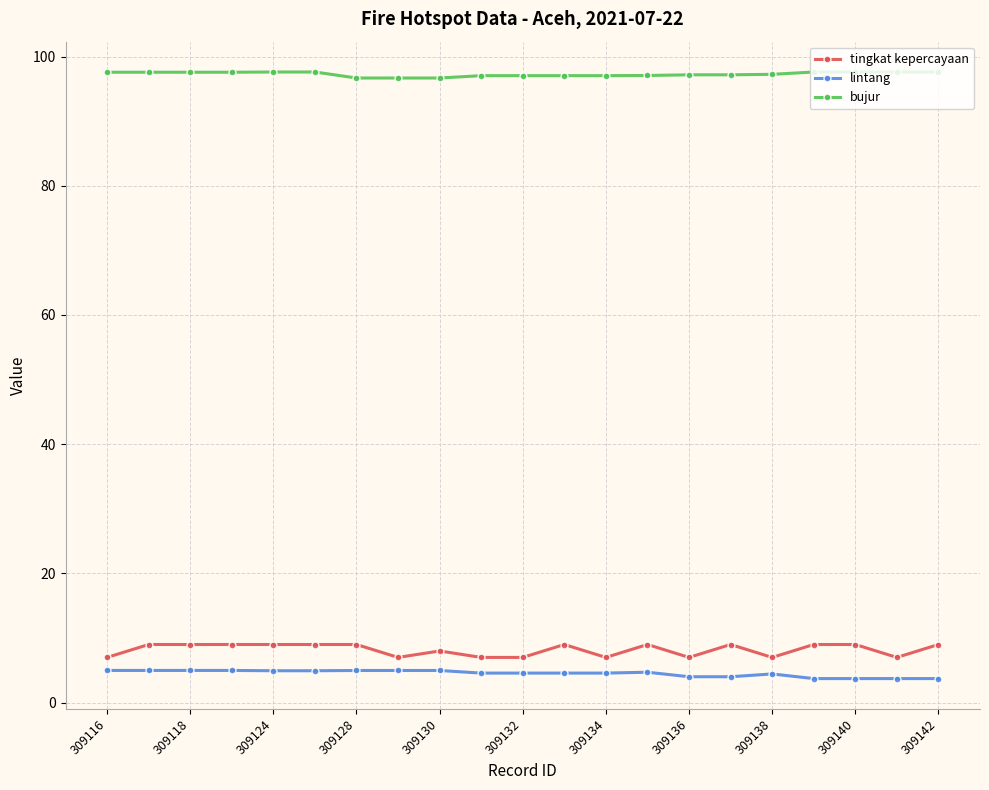

What is the average value of the tingkat kepercayaan series?

8.2